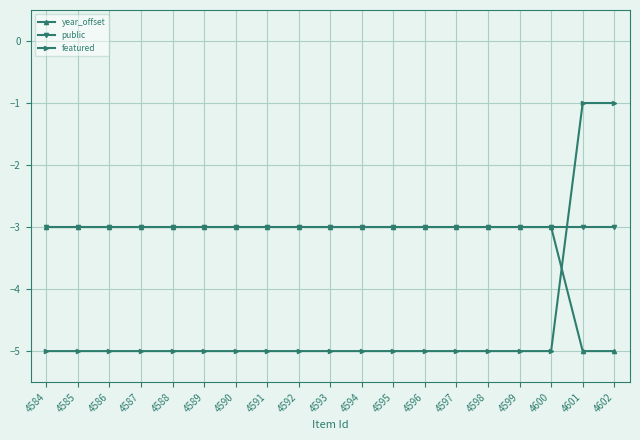

Is it true that year_offset equals -3 at 4595?

True